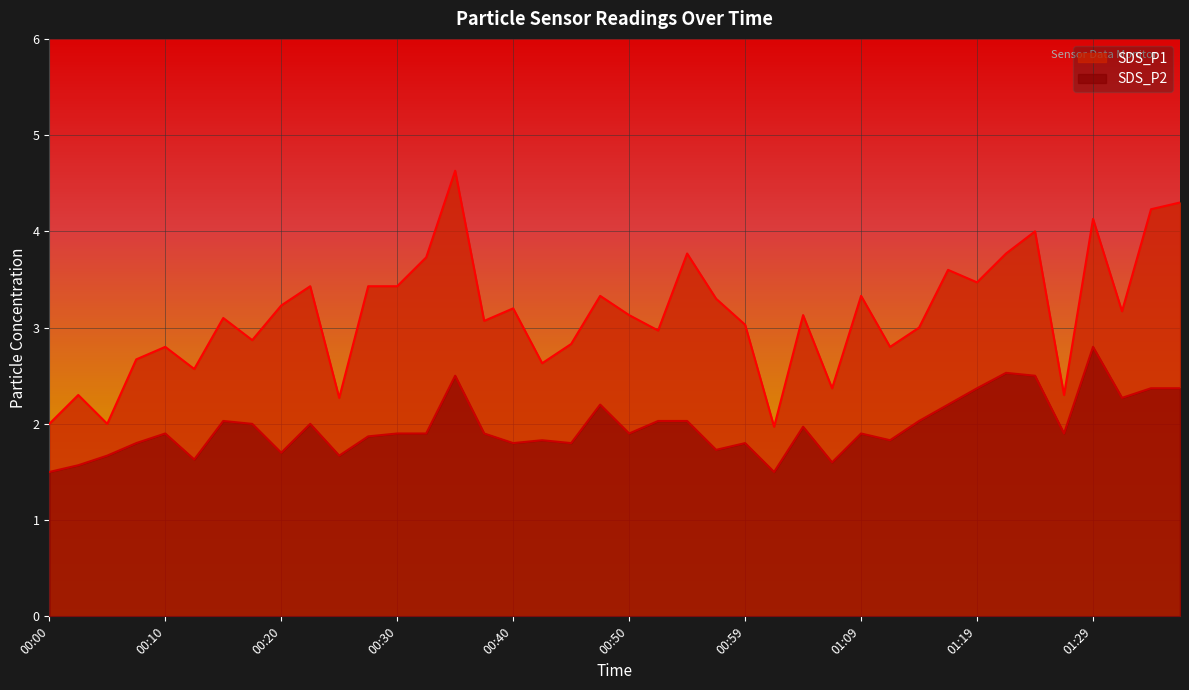

What is the maximum value for SDS_P2?

2.8